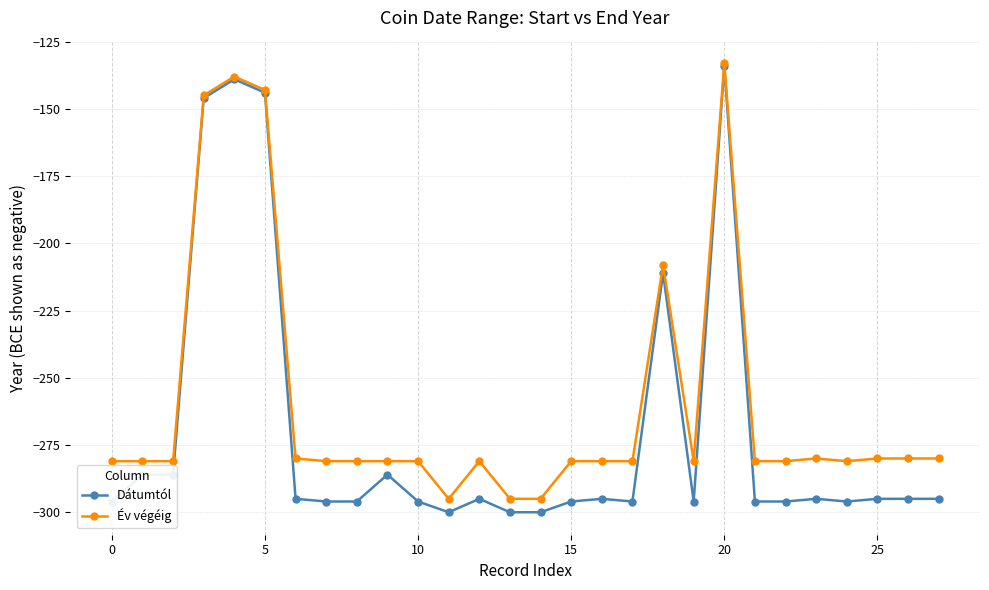

Reading left to right, transcribe all the data shown in this chart.

Dátumtól: -296	-286	-286	-146	-139	-144	-295	-296	-296	-286	-296	-300	-295	-300	-300	-296	-295	-296	-211	-296	-134	-296	-296	-295	-296	-295	-295	-295
Év végéig: -281	-281	-281	-145	-138	-143	-280	-281	-281	-281	-281	-295	-281	-295	-295	-281	-281	-281	-208	-281	-133	-281	-281	-280	-281	-280	-280	-280